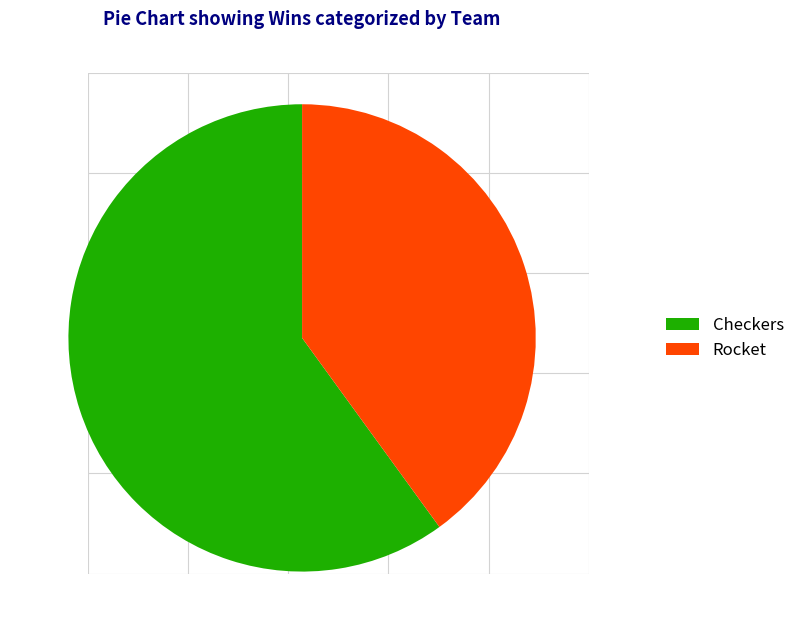

The Rocket slice represents 1% of the pie. True or false?

False